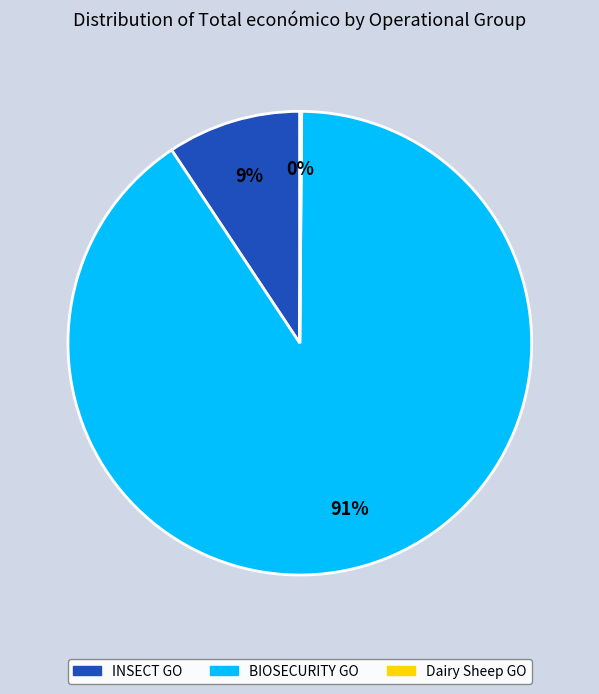

Does BIOSECURITY GO account for over 50% of the chart?

Yes